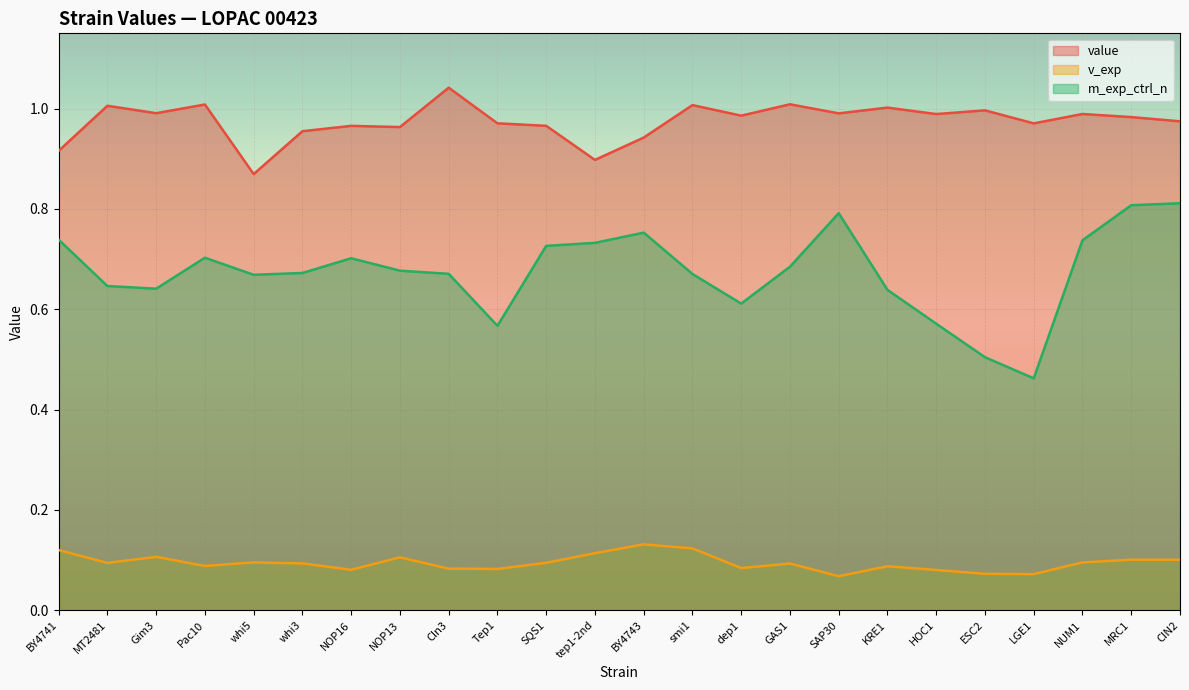

True or false: v_exp and value intersect in this chart.

False